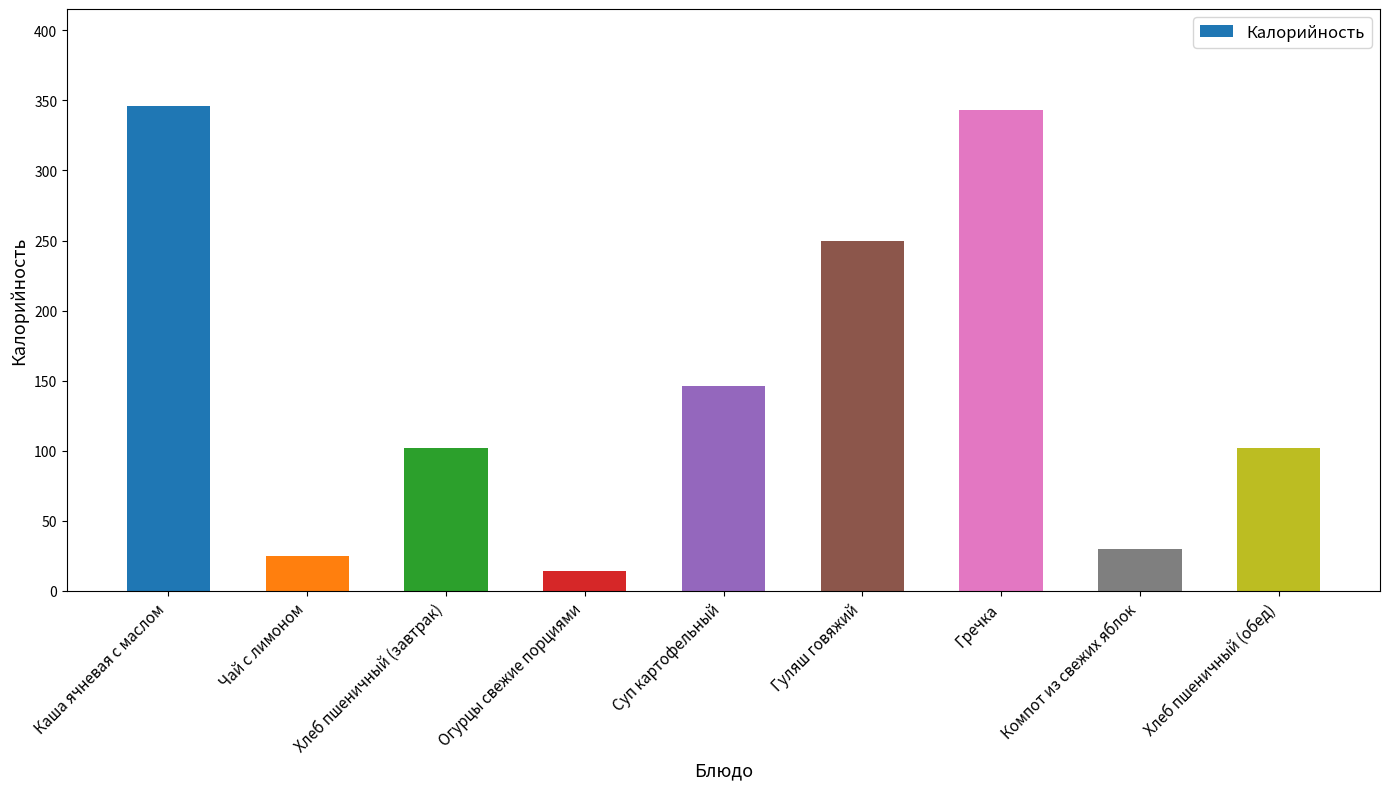

The chart shows a value of 65 at Хлеб пшеничный (завтрак). True or false?

False